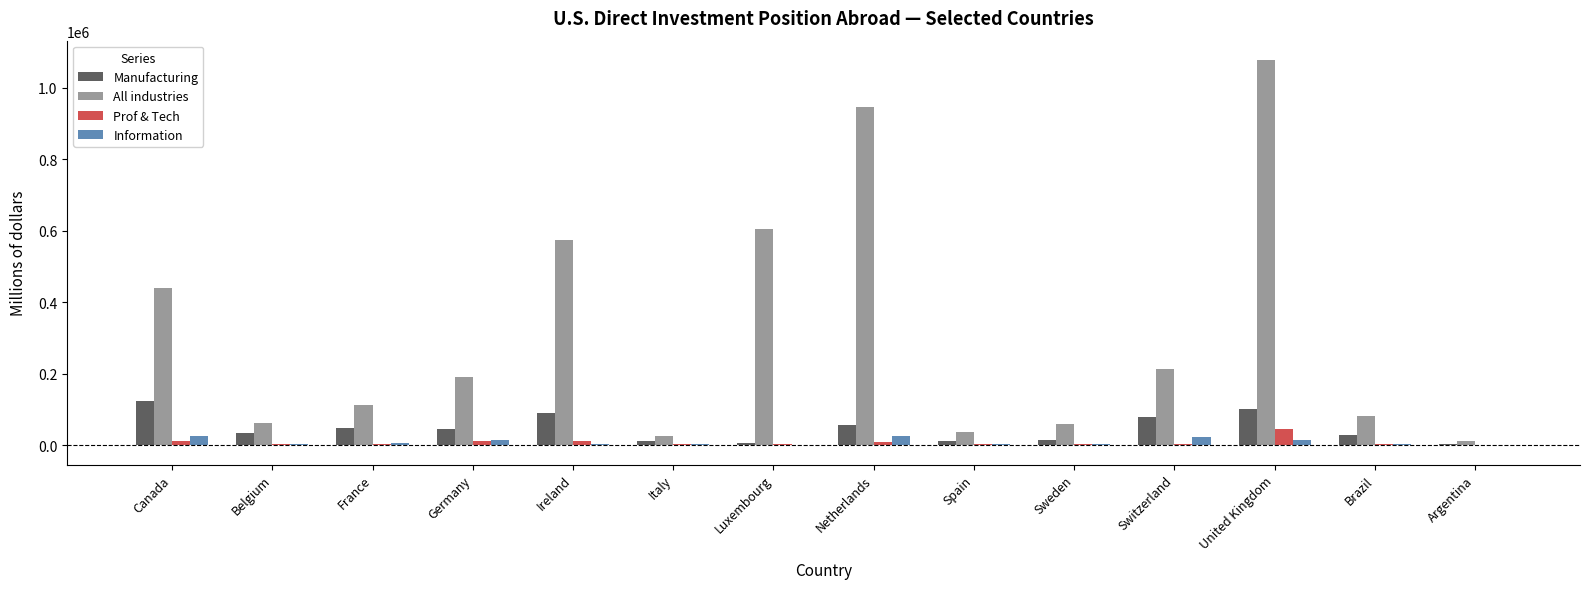

Which series has the widest spread of values?

All industries